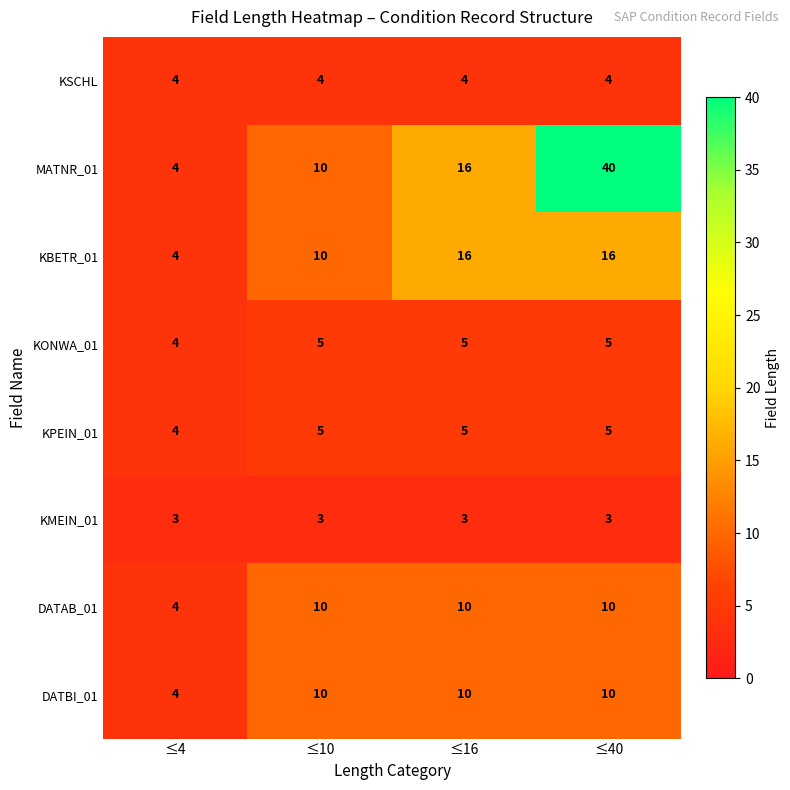

Count the DATAB_01 values in the range 10 to 11.

3